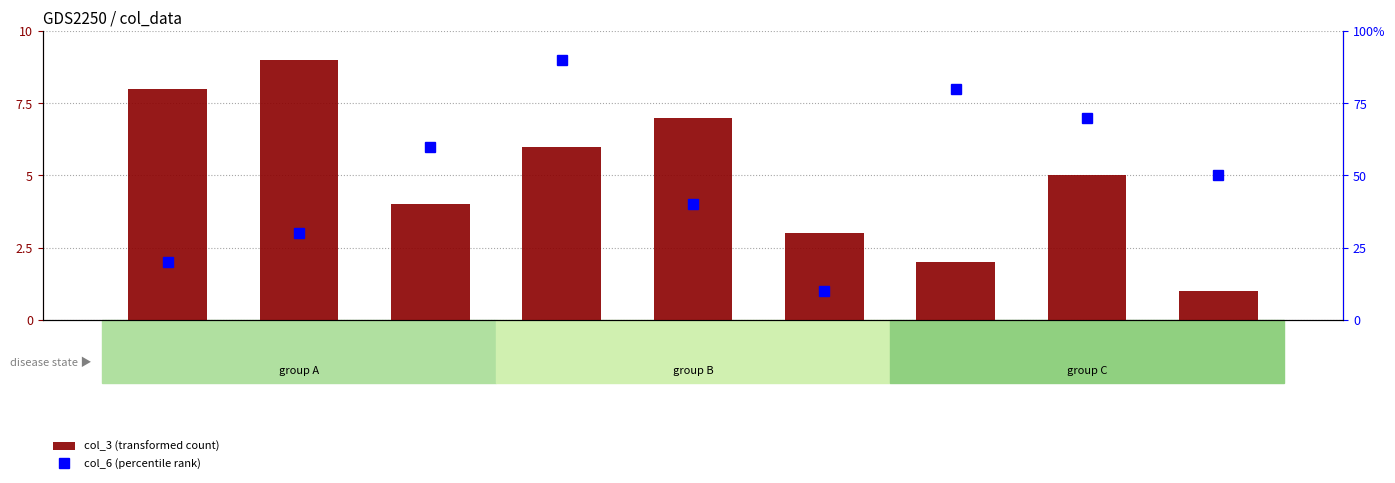

Are the bars horizontal?

No